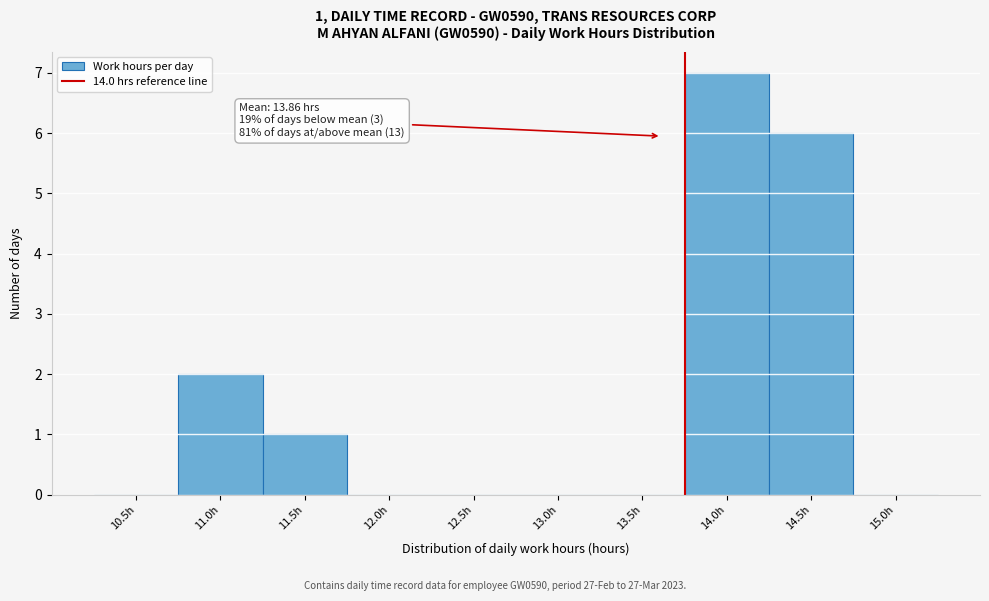

Reading right to left, what are all the values shown in this chart?

15.0h=0	14.5h=6	14.0h=7	13.5h=0	13.0h=0	12.5h=0	12.0h=0	11.5h=1	11.0h=2	10.5h=0